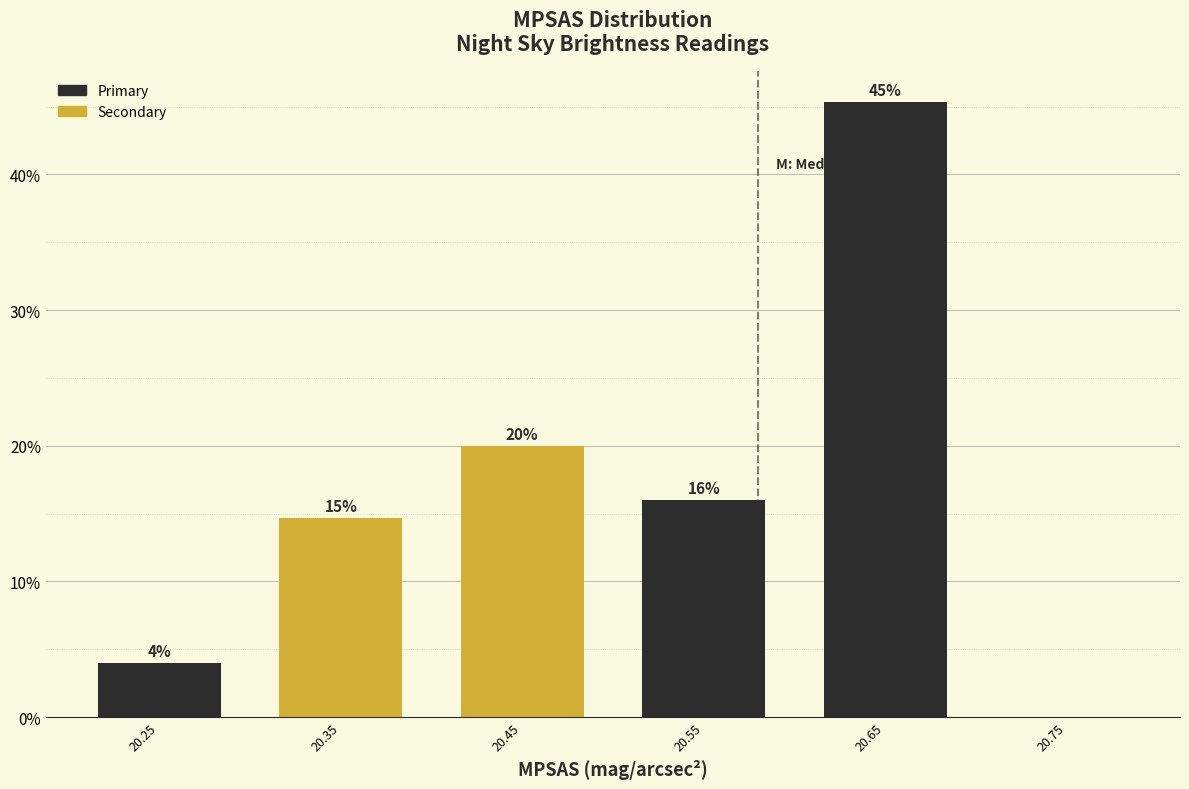

Which range on the x-axis has the tallest bar?

20.6 to 20.7